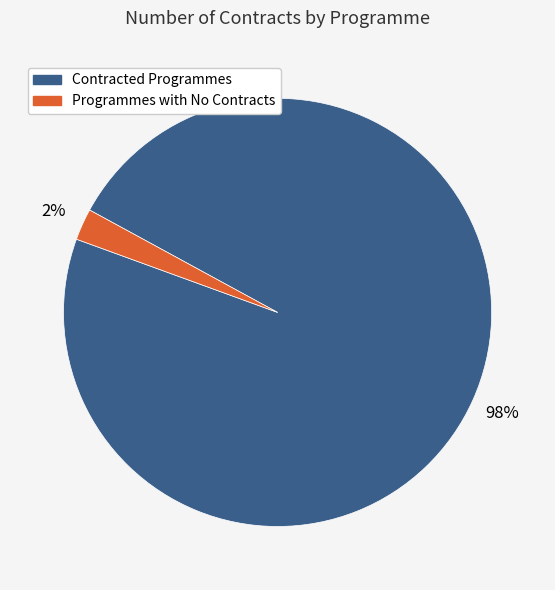

To the nearest percent, what is the average slice percentage?

50%